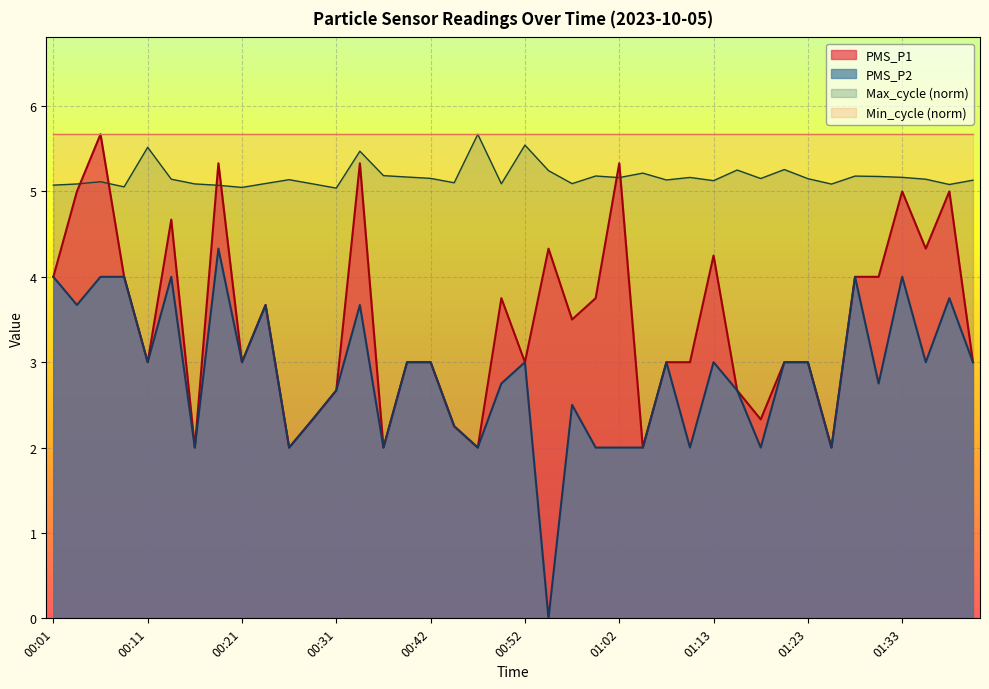

List the series in order of their overall mean, lowest first.

PMS_P2, PMS_P1, Max_cycle (norm), Min_cycle (norm)